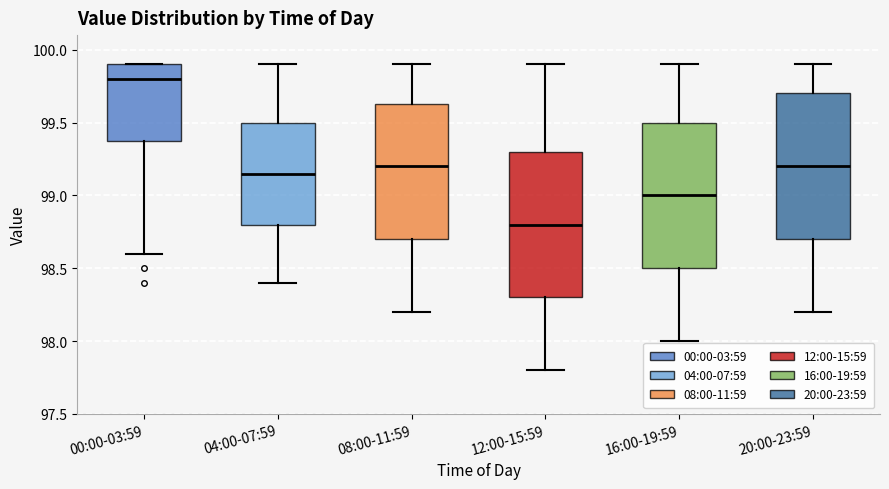

Which box has the lowest median line?

12:00-15:59